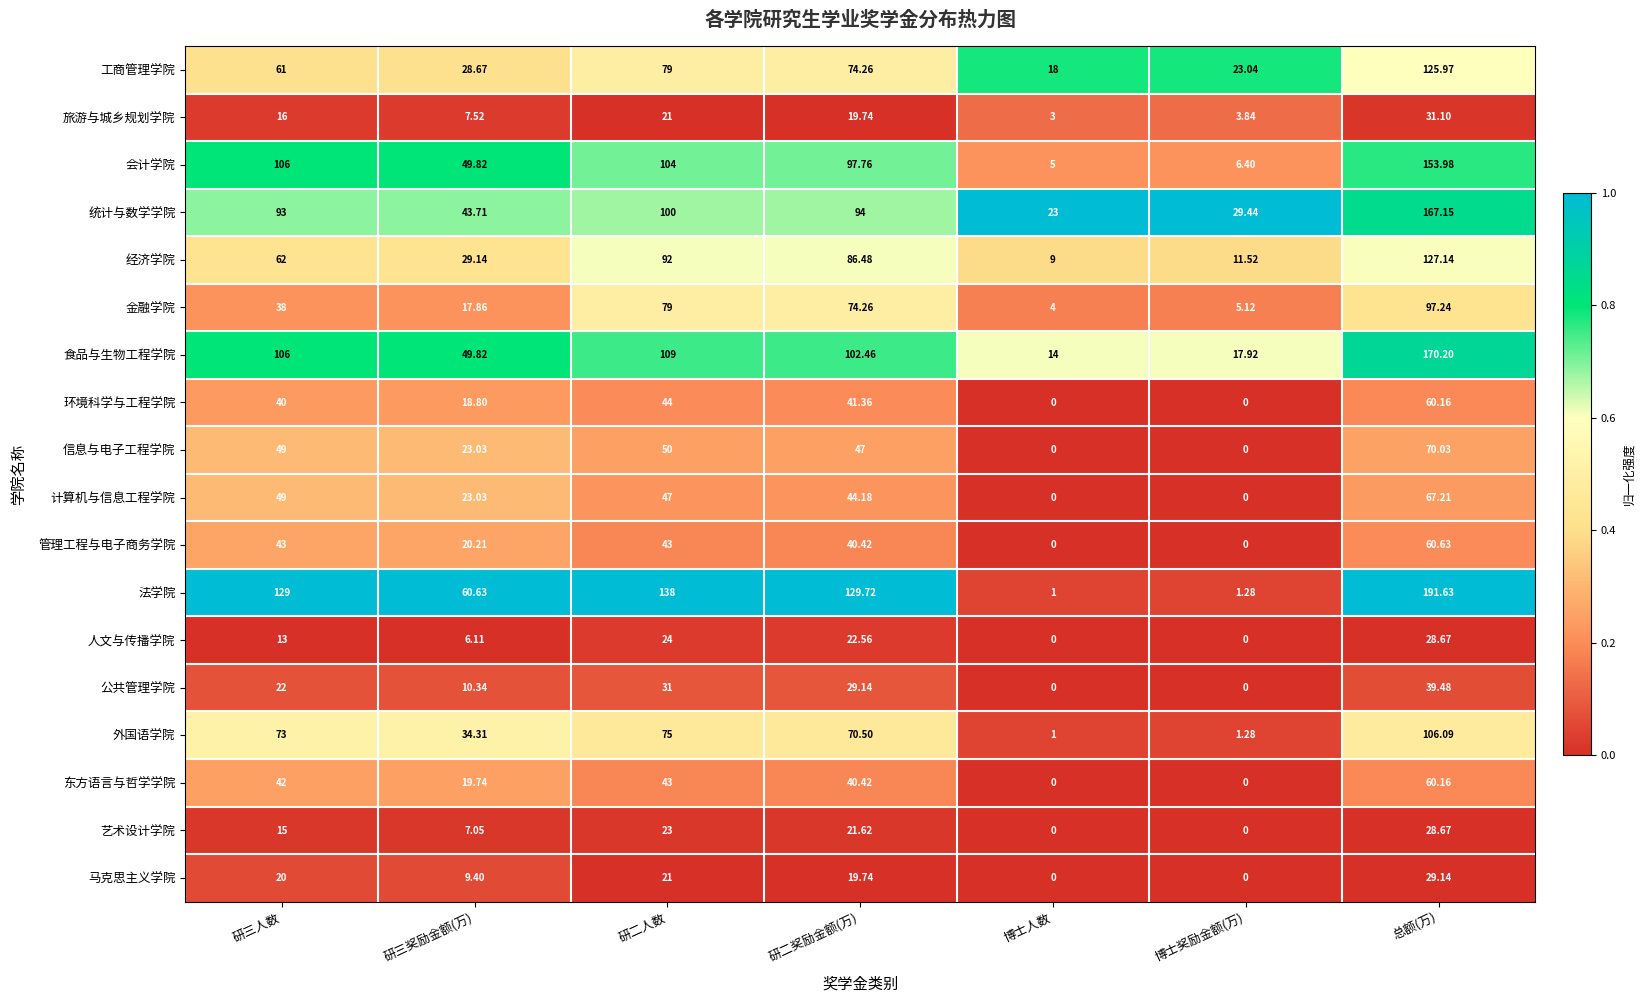

Where is 公共管理学院 nearest to the value 19?

研三人数